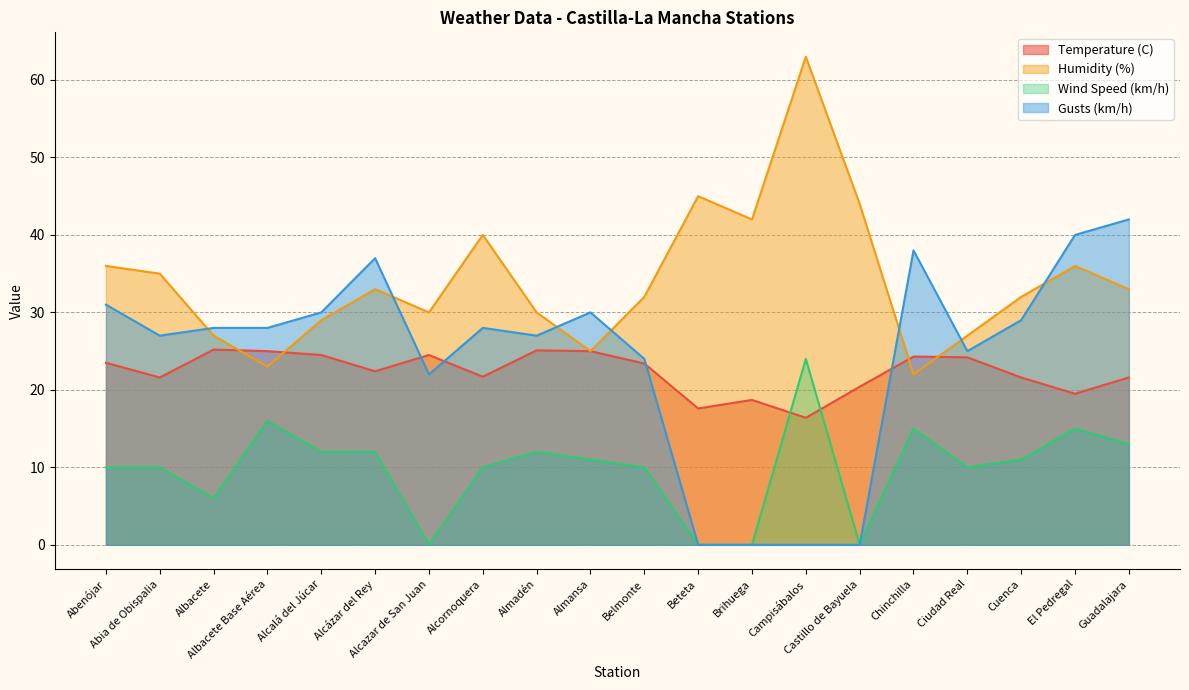

Between Brihuega and Chinchilla, which series saw the biggest shift?

Gusts (km/h)